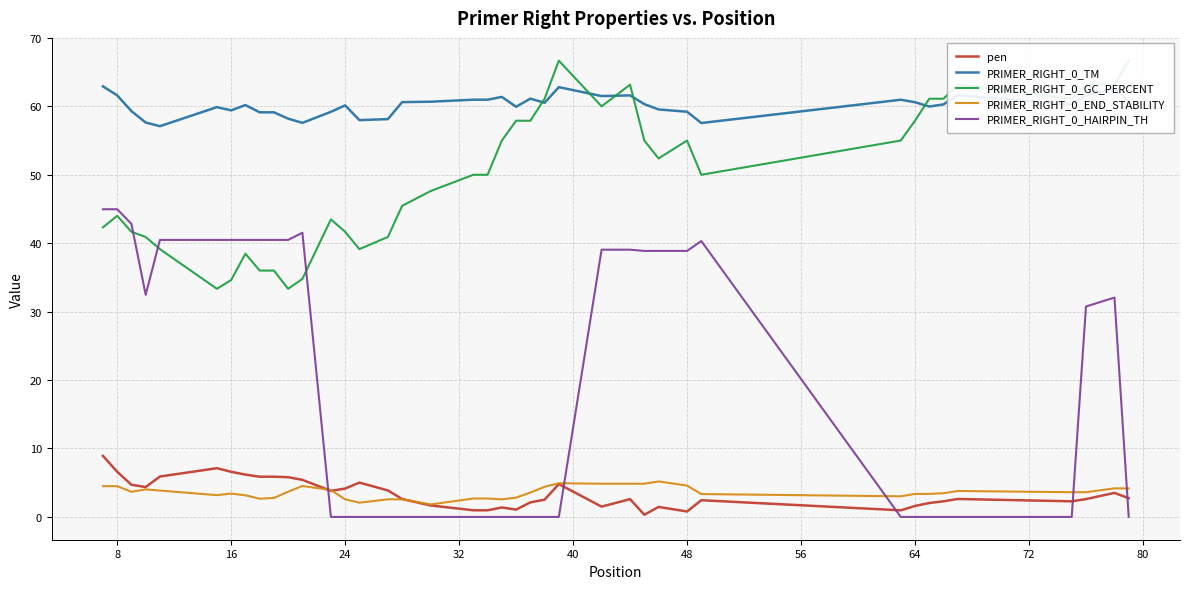

True or false: pen and PRIMER_RIGHT_0_HAIRPIN_TH cross at least once.

True